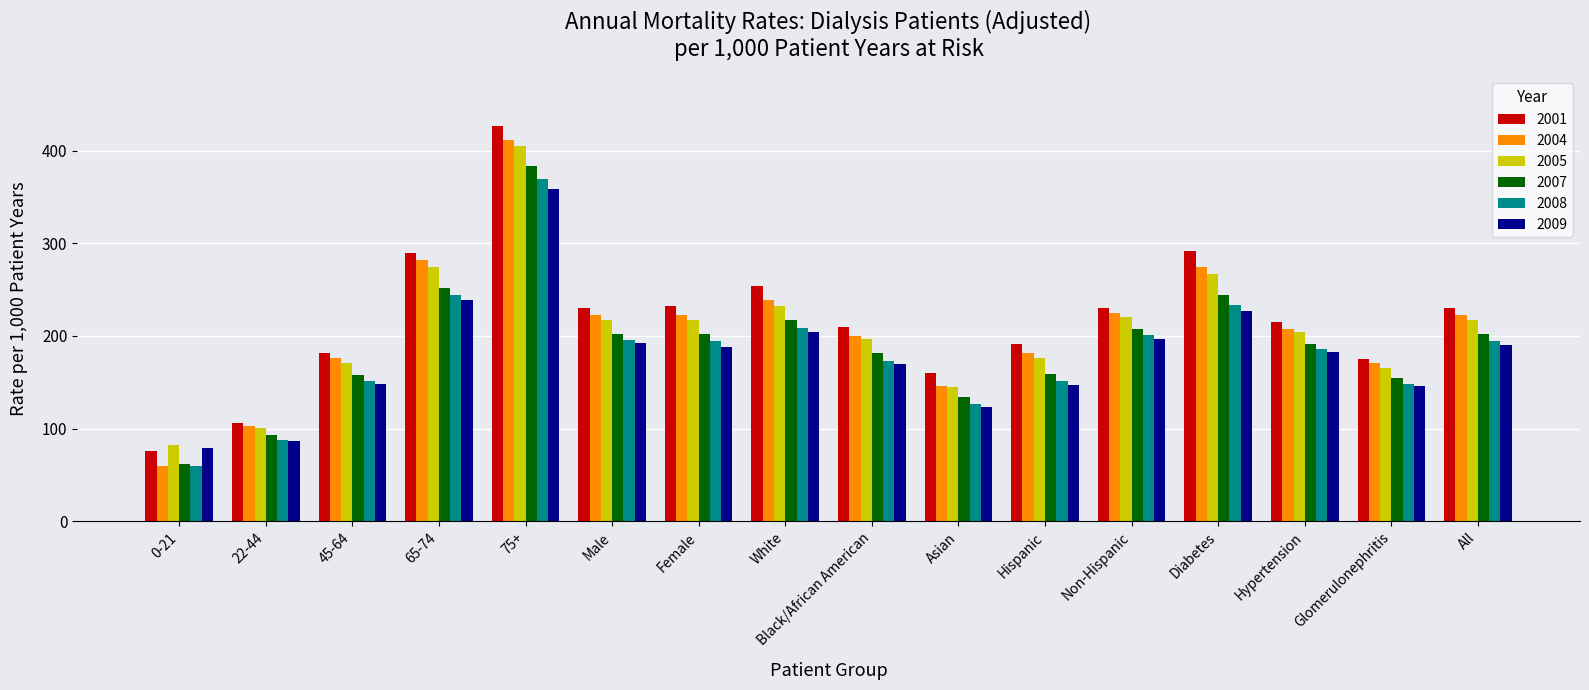

Which label corresponds to the largest value in the chart?

75+